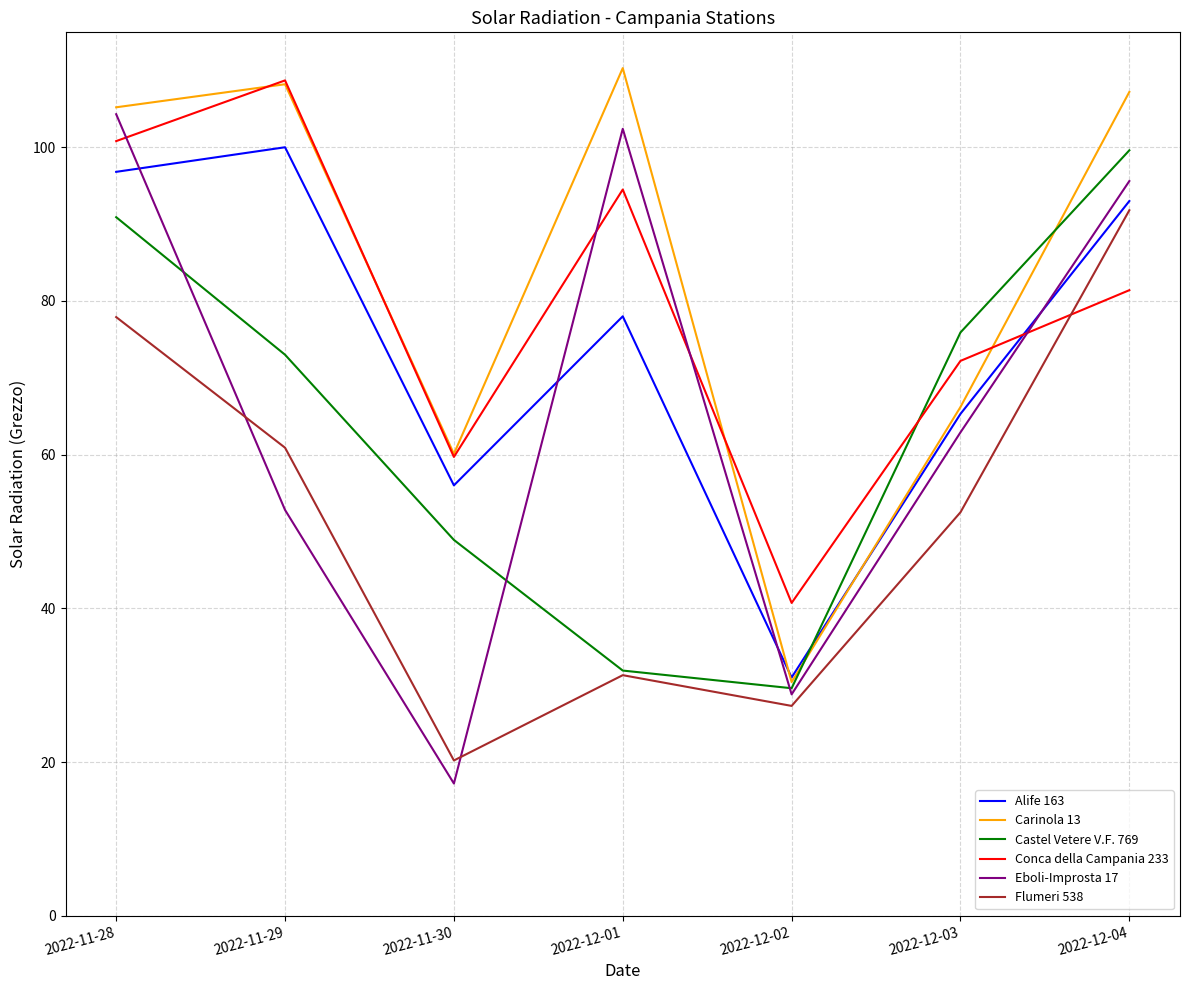

True or false: Castel Vetere V.F. 769 has a value of 90.9 at 2022-11-28.

True